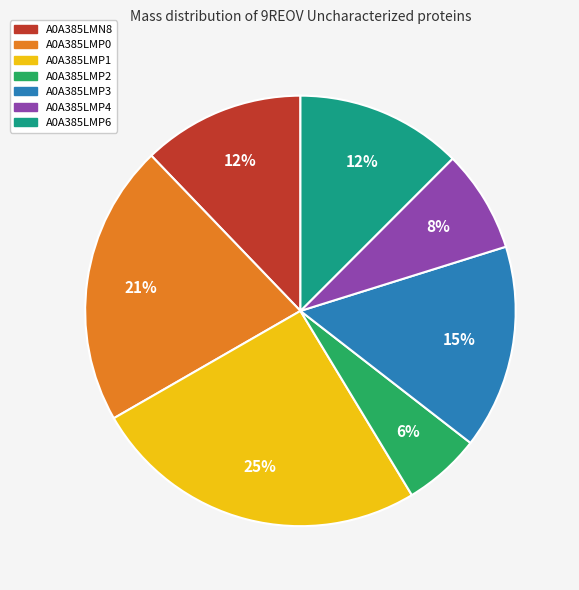

Which slice is the smallest?

A0A385LMP2